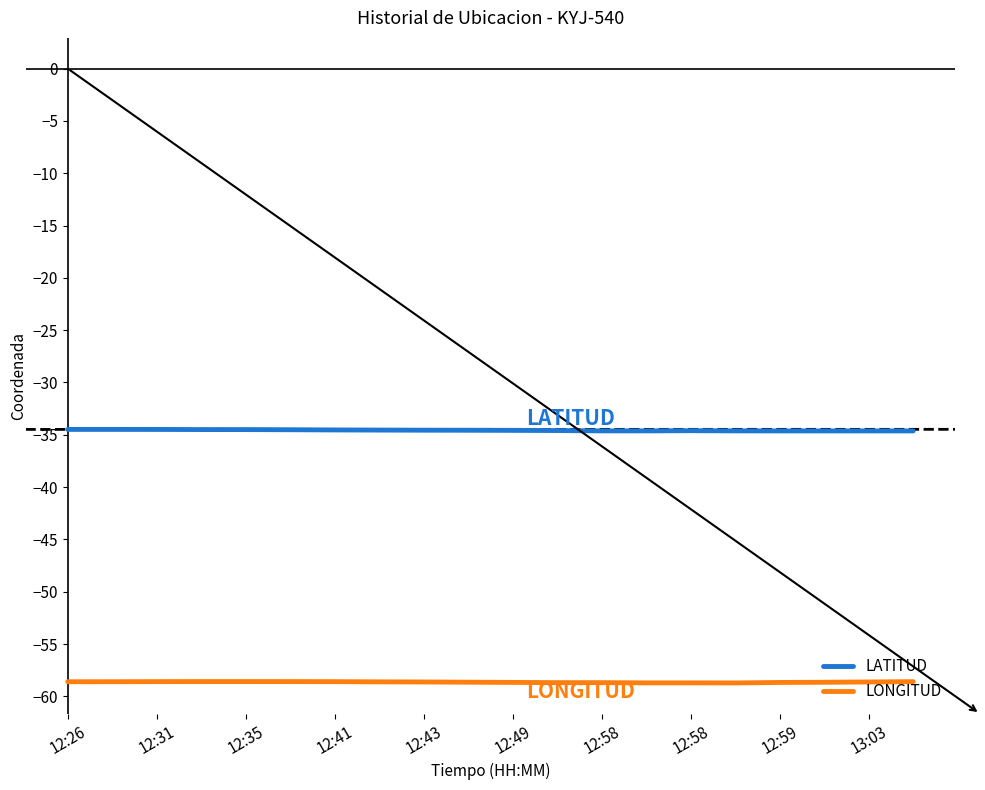

True or false: LATITUD and LONGITUD intersect in this chart.

False